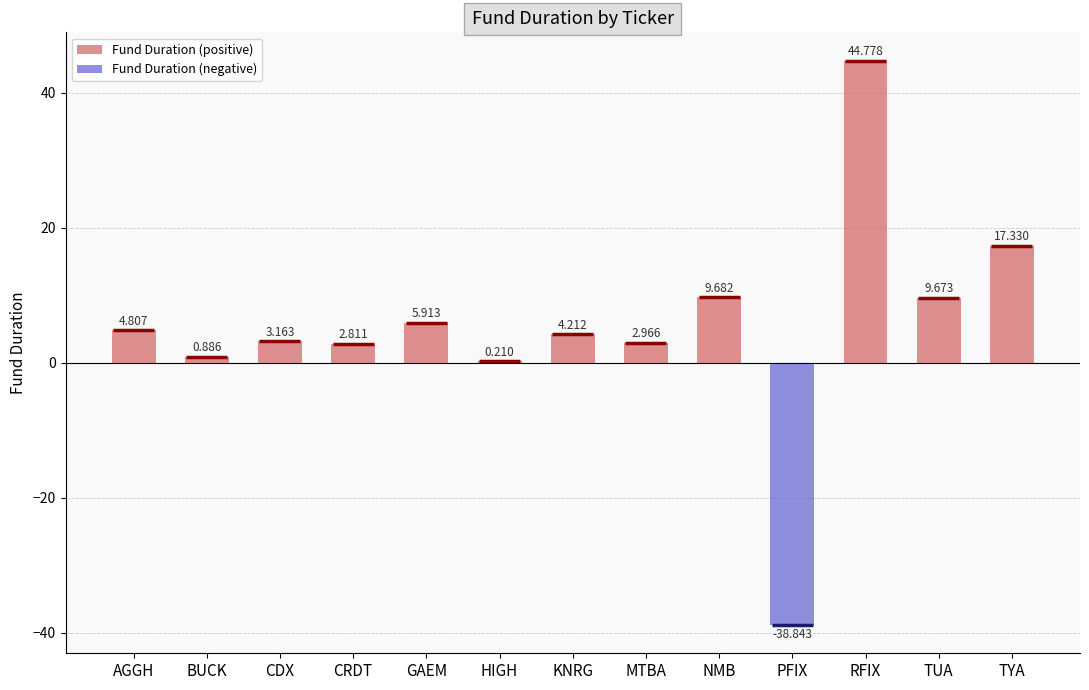

What is the average value?

8.9